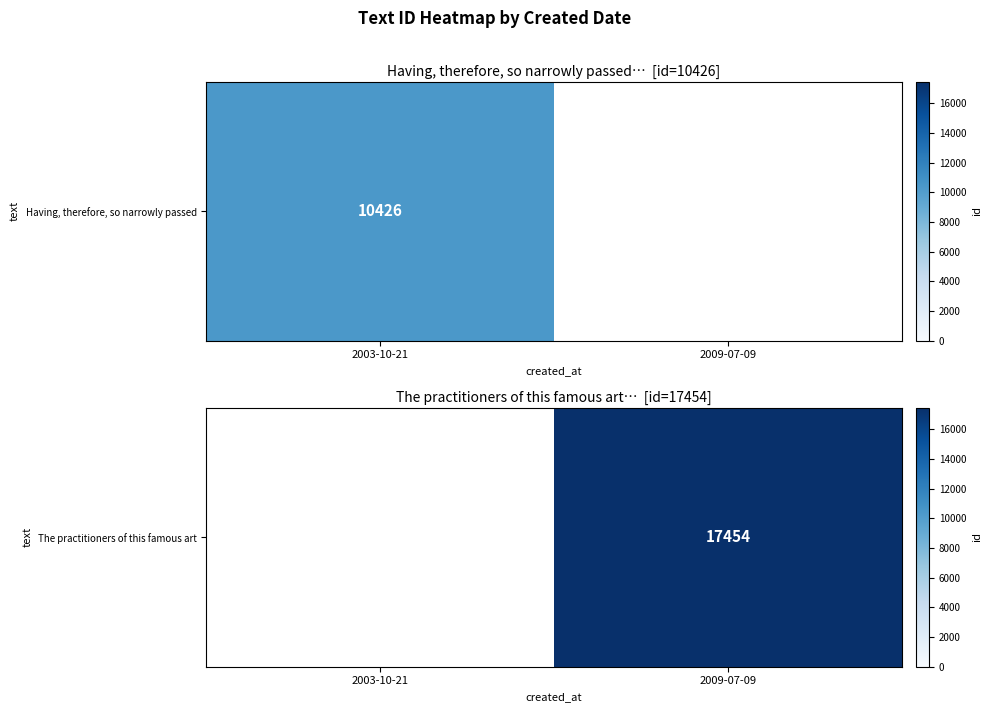

Rank the categories by value from lowest to highest.

2003-10-21, 2009-07-09